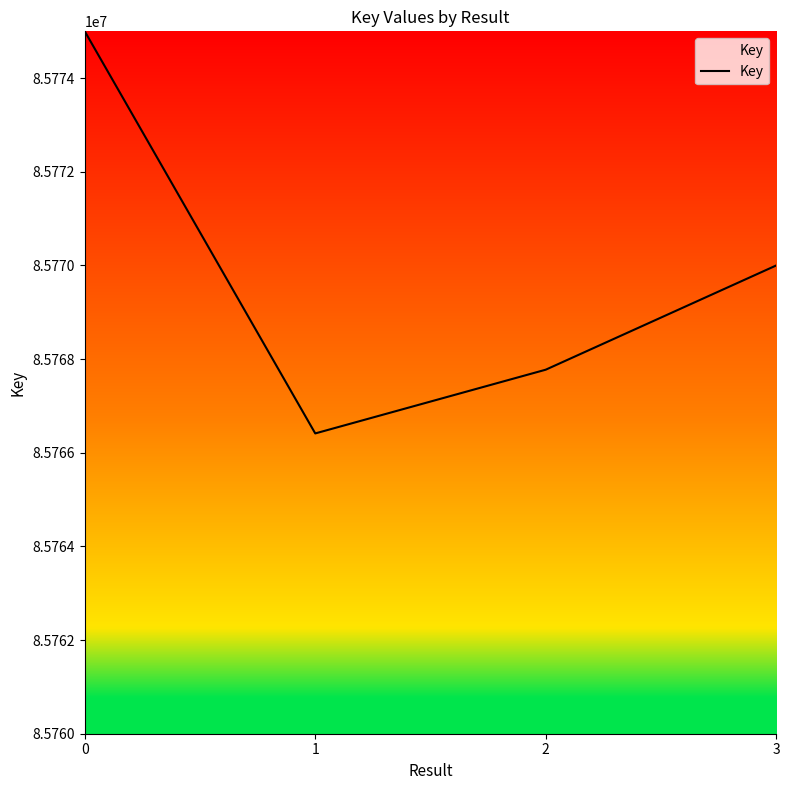

At which label is the value closest to 85770706?

3